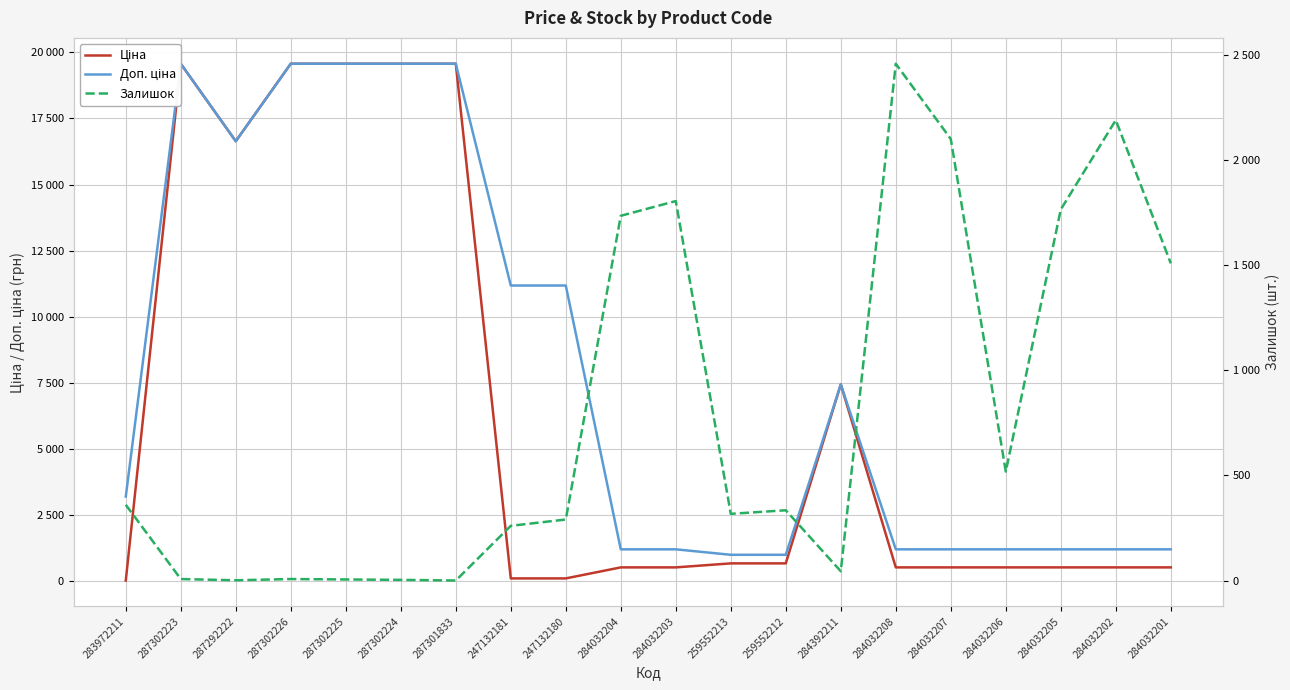

True or false: Ціна and Залишок intersect in this chart.

True